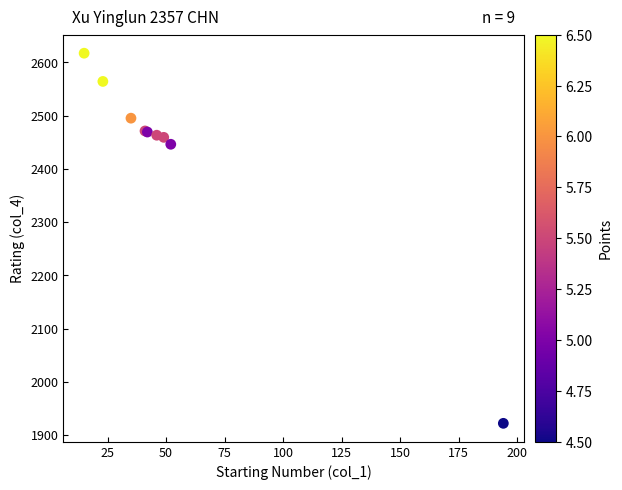

What Y value in the scatter plot is closest to 2269?

2446